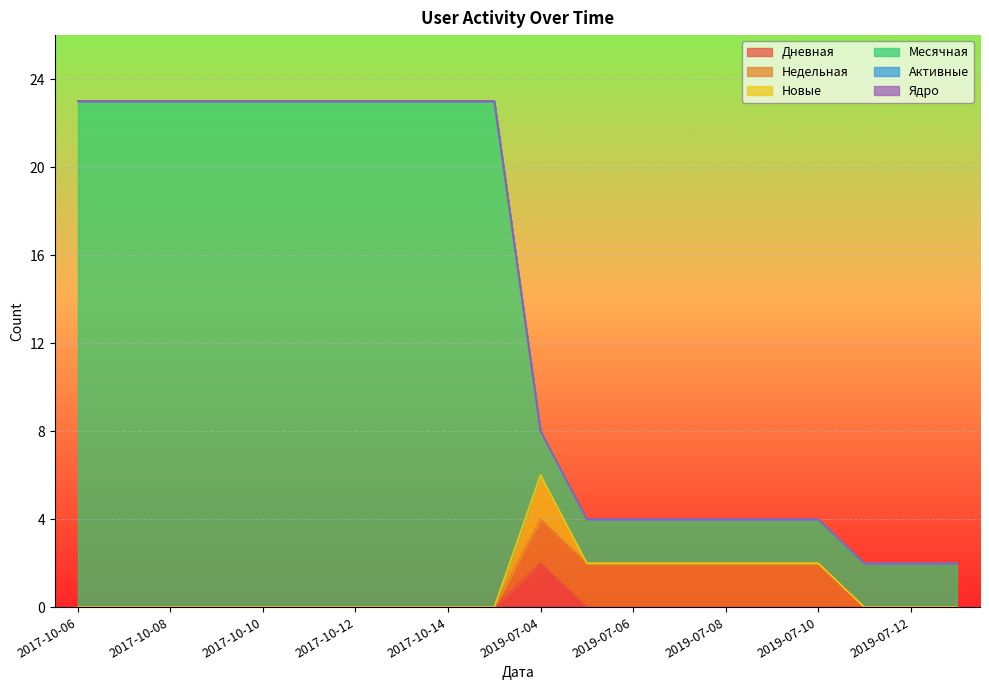

Reading right to left, what are all the values shown in this chart?

Дневная: 2019-07-24=0	2019-07-12=0	2019-07-11=0	2019-07-10=0	2019-07-09=0	2019-07-08=0	2019-07-07=0	2019-07-06=0	2019-07-05=0	2019-07-04=2	2017-10-15=0	2017-10-14=0	2017-10-13=0	2017-10-12=0	2017-10-11=0	2017-10-10=0	2017-10-09=0	2017-10-08=0	2017-10-07=0	2017-10-06=0
Недельная: 2019-07-24=0	2019-07-12=0	2019-07-11=0	2019-07-10=2	2019-07-09=2	2019-07-08=2	2019-07-07=2	2019-07-06=2	2019-07-05=2	2019-07-04=2	2017-10-15=0	2017-10-14=0	2017-10-13=0	2017-10-12=0	2017-10-11=0	2017-10-10=0	2017-10-09=0	2017-10-08=0	2017-10-07=0	2017-10-06=0
Новые: 2019-07-24=0	2019-07-12=0	2019-07-11=0	2019-07-10=0	2019-07-09=0	2019-07-08=0	2019-07-07=0	2019-07-06=0	2019-07-05=0	2019-07-04=2	2017-10-15=0	2017-10-14=0	2017-10-13=0	2017-10-12=0	2017-10-11=0	2017-10-10=0	2017-10-09=0	2017-10-08=0	2017-10-07=0	2017-10-06=0
Месячная: 2019-07-24=2	2019-07-12=2	2019-07-11=2	2019-07-10=2	2019-07-09=2	2019-07-08=2	2019-07-07=2	2019-07-06=2	2019-07-05=2	2019-07-04=2	2017-10-15=23	2017-10-14=23	2017-10-13=23	2017-10-12=23	2017-10-11=23	2017-10-10=23	2017-10-09=23	2017-10-08=23	2017-10-07=23	2017-10-06=23
Активные: 2019-07-24=0	2019-07-12=0	2019-07-11=0	2019-07-10=0	2019-07-09=0	2019-07-08=0	2019-07-07=0	2019-07-06=0	2019-07-05=0	2019-07-04=0	2017-10-15=0	2017-10-14=0	2017-10-13=0	2017-10-12=0	2017-10-11=0	2017-10-10=0	2017-10-09=0	2017-10-08=0	2017-10-07=0	2017-10-06=0
Ядро: 2019-07-24=0	2019-07-12=0	2019-07-11=0	2019-07-10=0	2019-07-09=0	2019-07-08=0	2019-07-07=0	2019-07-06=0	2019-07-05=0	2019-07-04=0	2017-10-15=0	2017-10-14=0	2017-10-13=0	2017-10-12=0	2017-10-11=0	2017-10-10=0	2017-10-09=0	2017-10-08=0	2017-10-07=0	2017-10-06=0